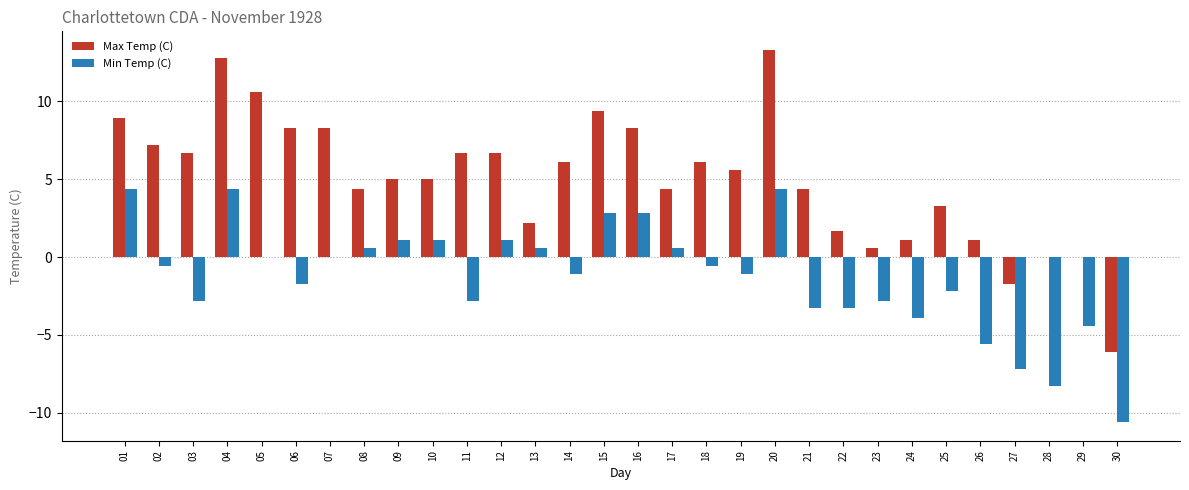

How many categories are shown in the chart?

30